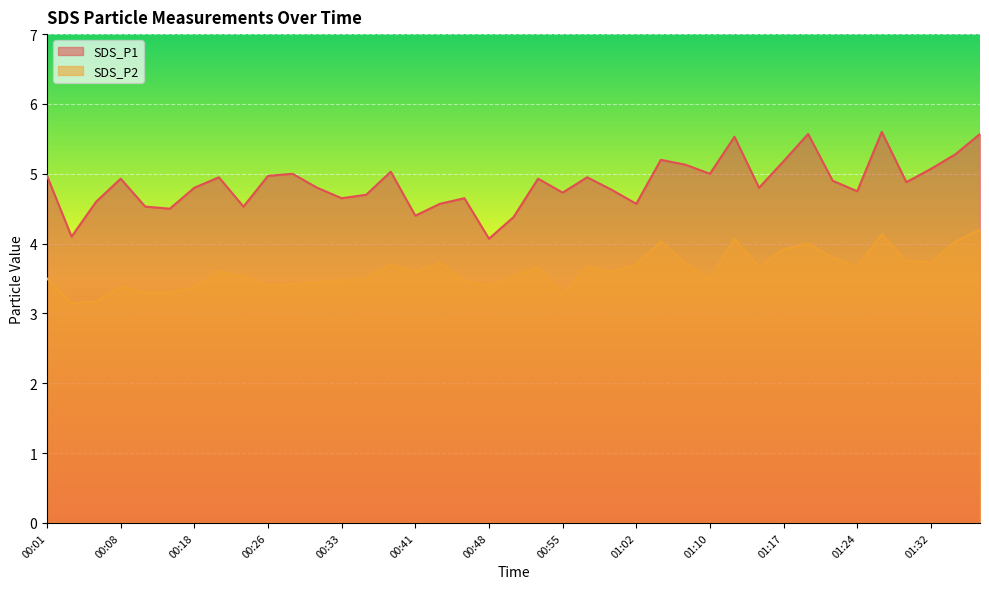

What is the difference between the highest and lowest values at 00:16?

1.2